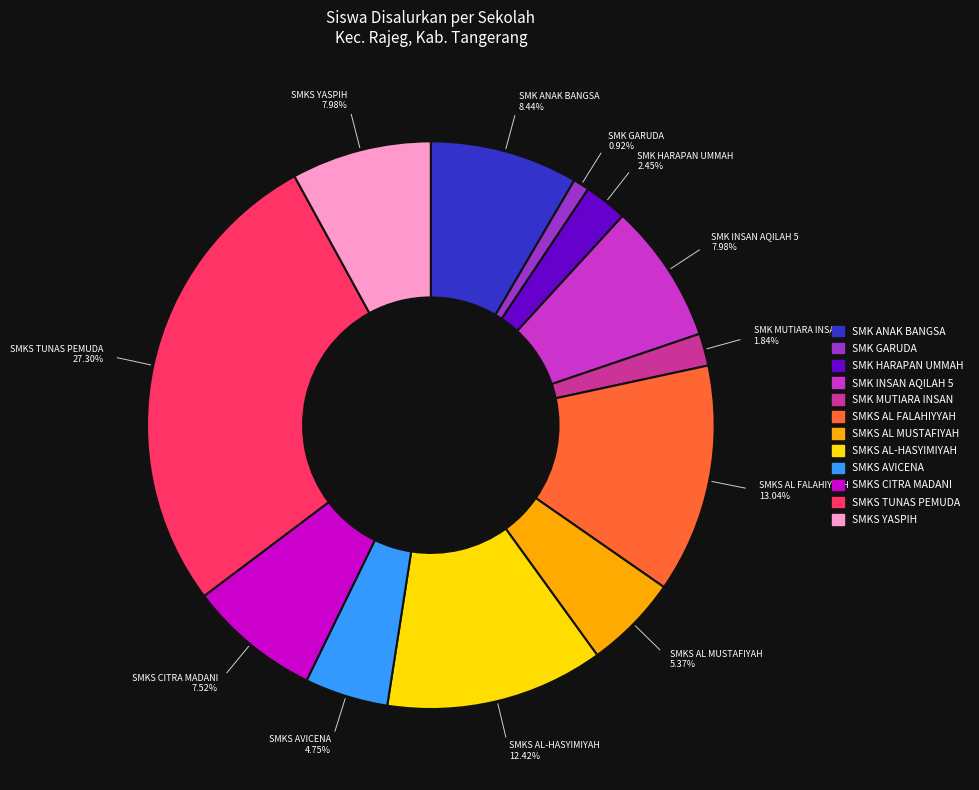

Is there any slice that represents more than half of the pie?

No